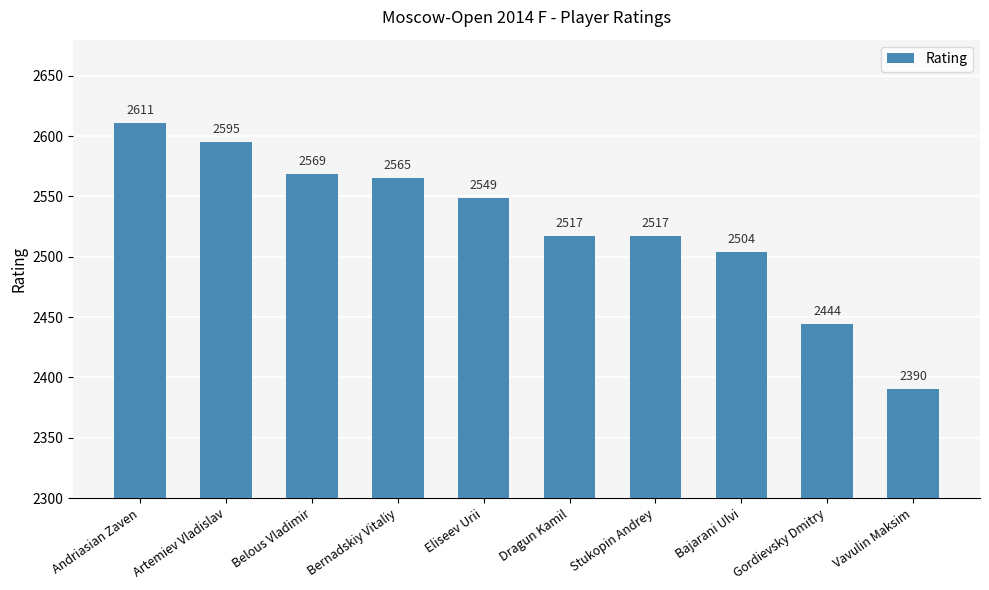

True or false: the data shows 3795 at Artemiev Vladislav.

False